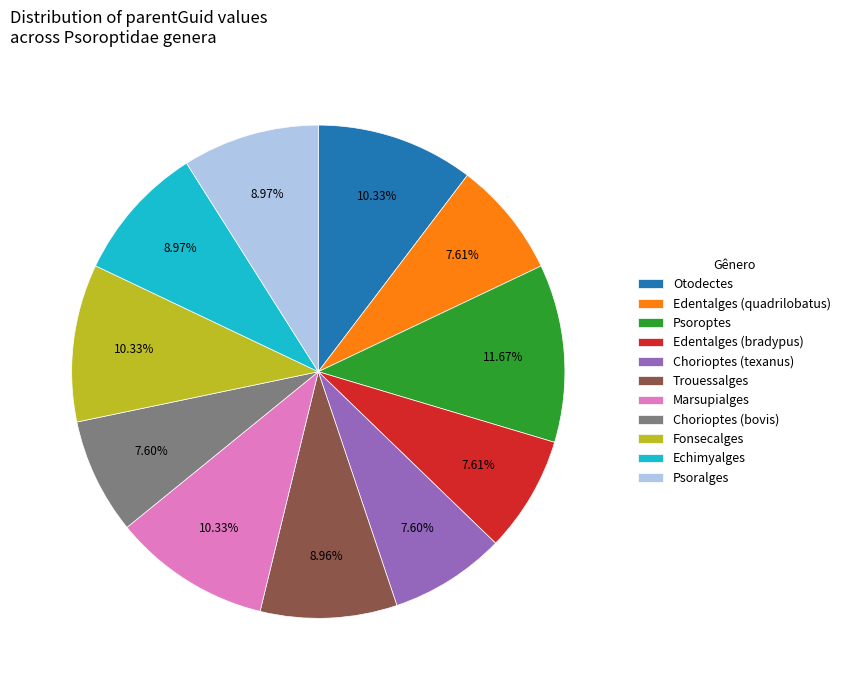

How many slices are in this pie chart?

11